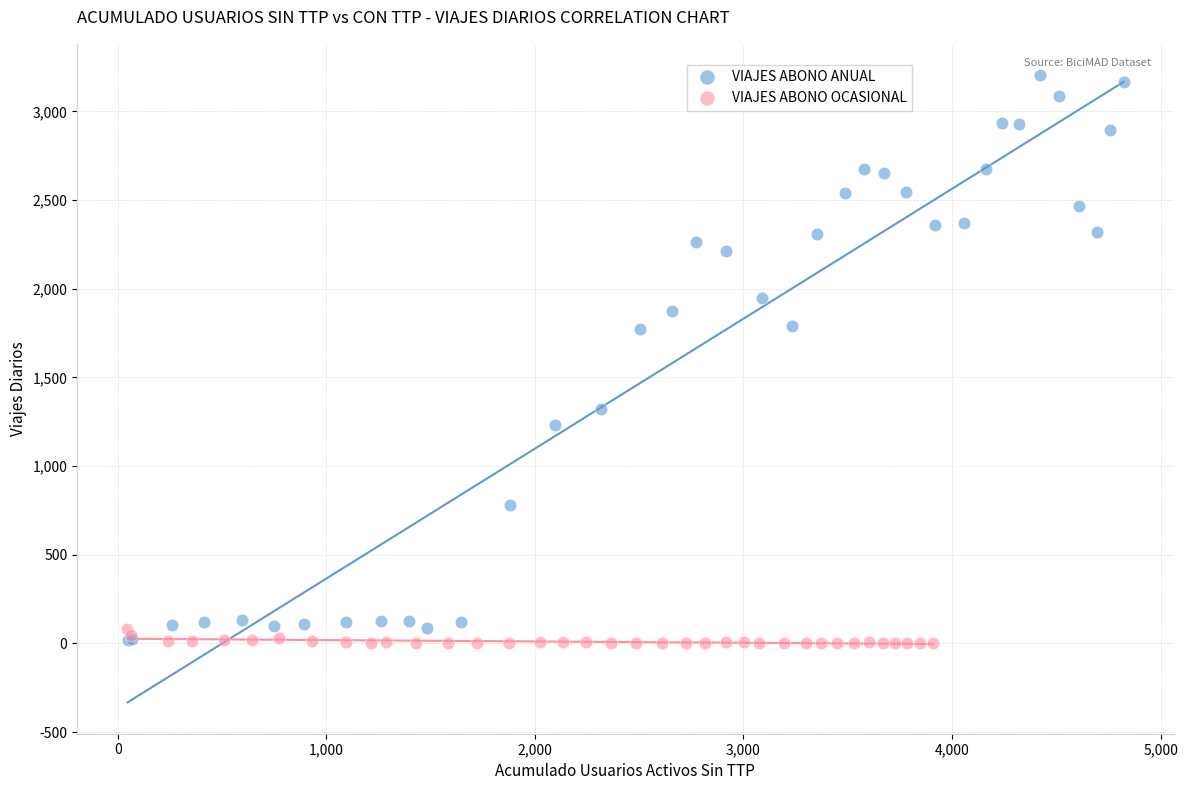

Which series reaches the maximum Y coordinate?

VIAJES ABONO ANUAL